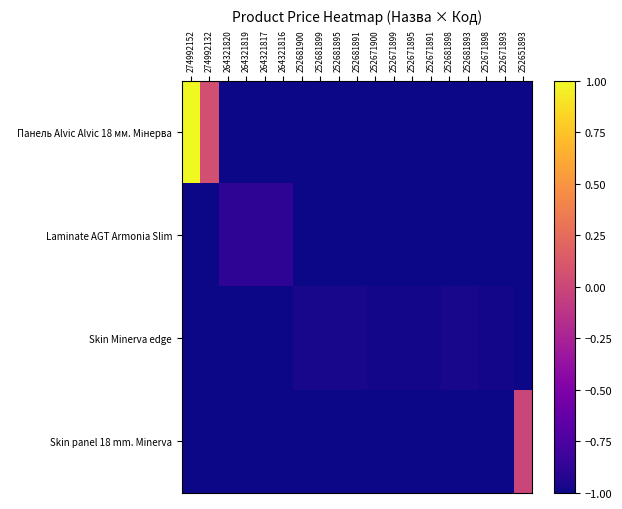

What is the greatest value displayed?

1.0